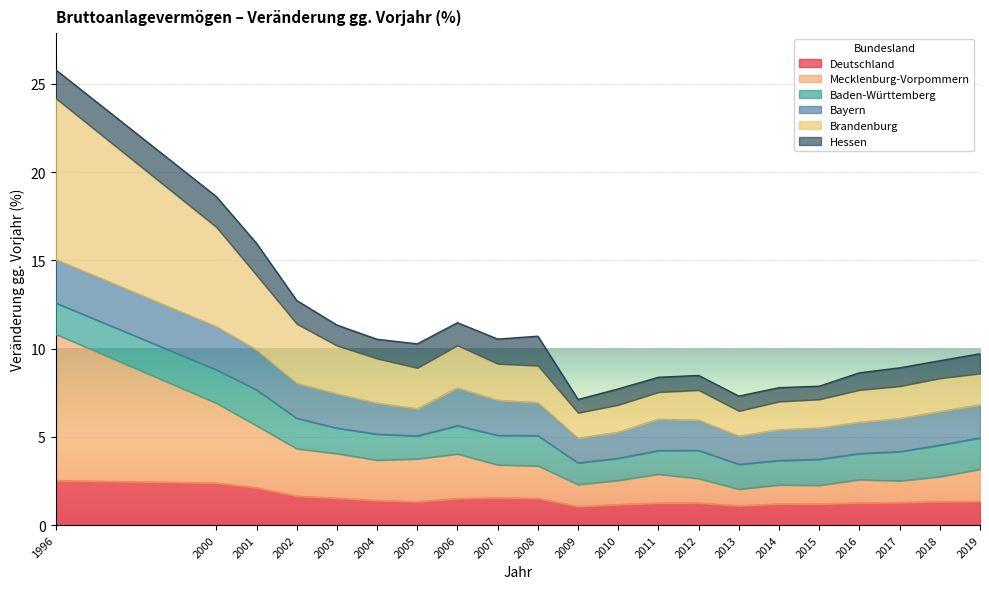

What is the total value across all series at 2001?

16.0